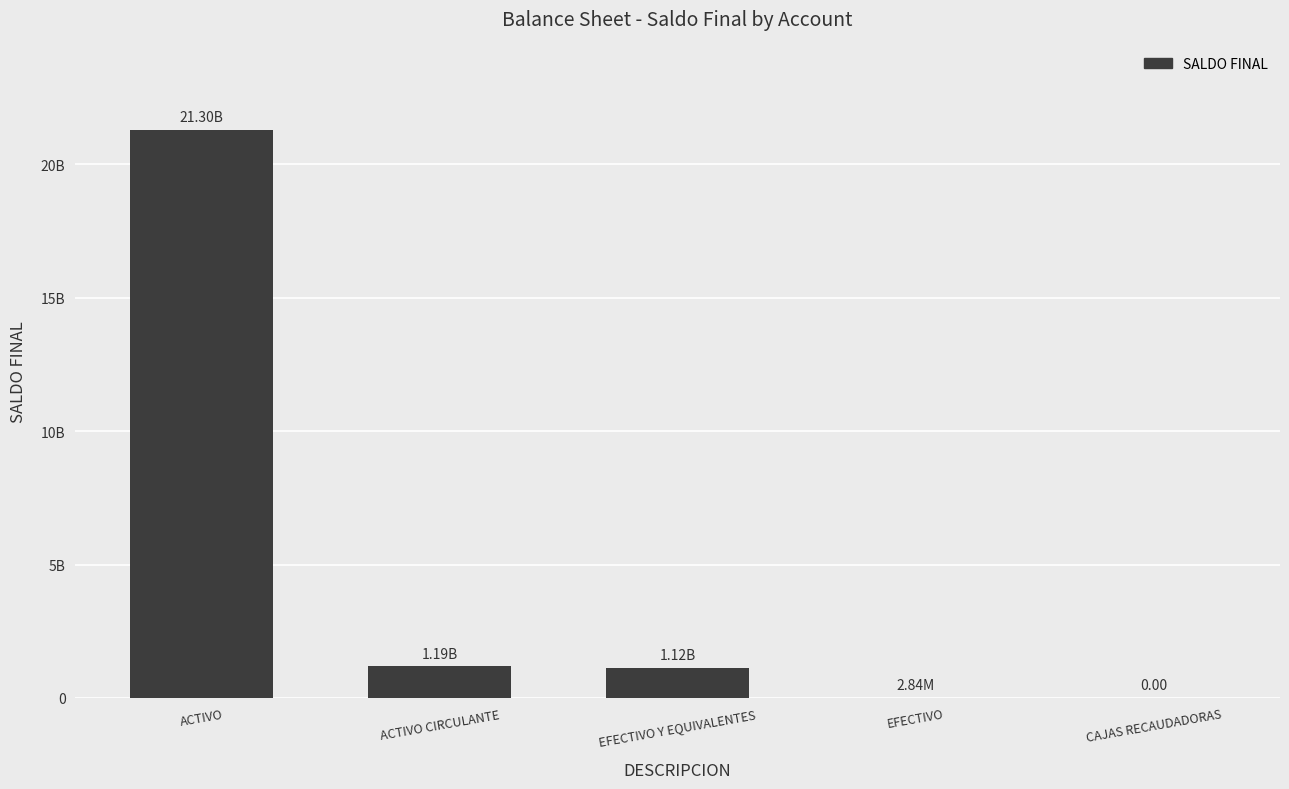

Are the bars horizontal?

No